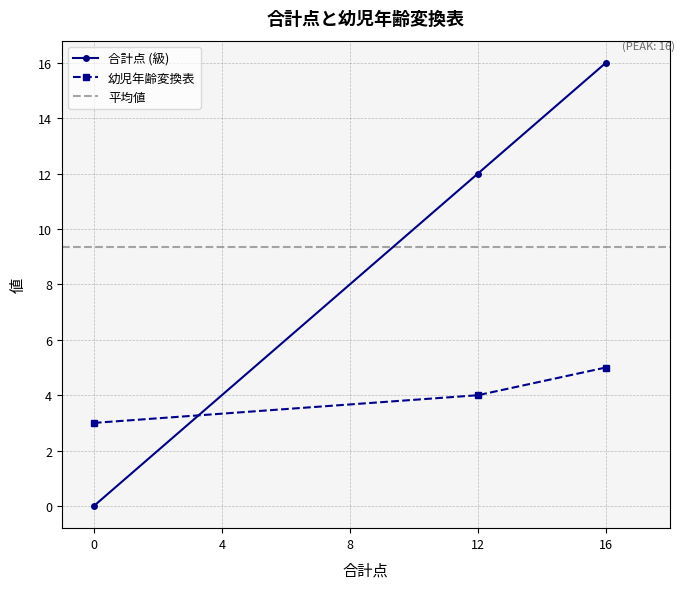

Which series has the widest spread of values?

3級